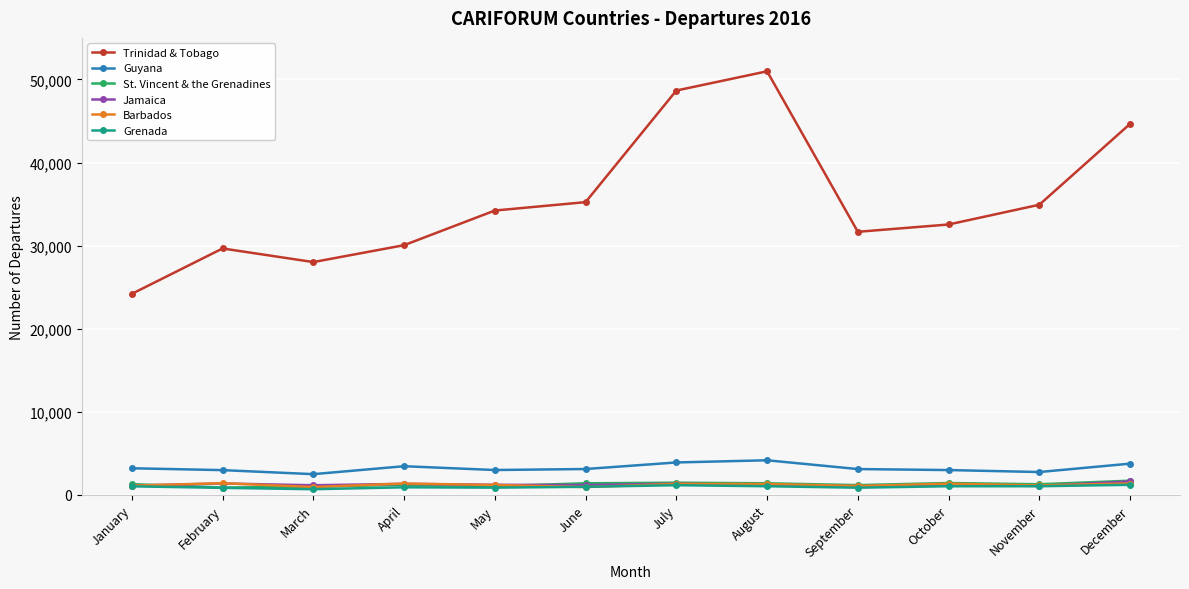

At which category does Trinidad & Tobago reach its first local valley?

March